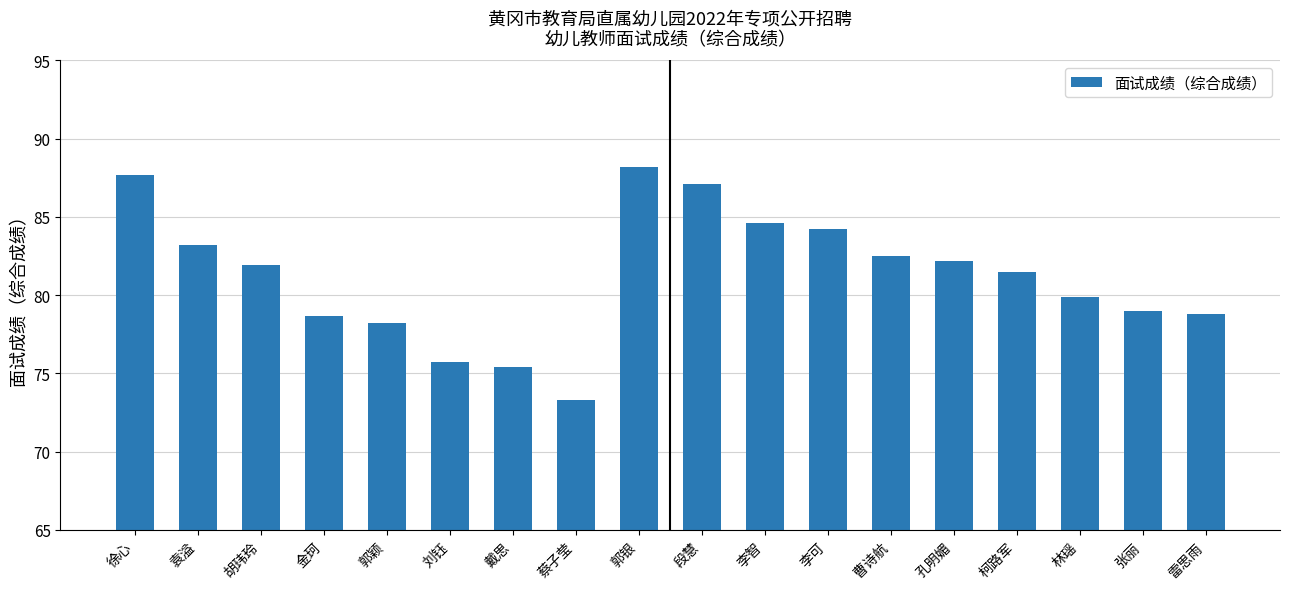

Where is the data nearest to the value 80?

林瑶